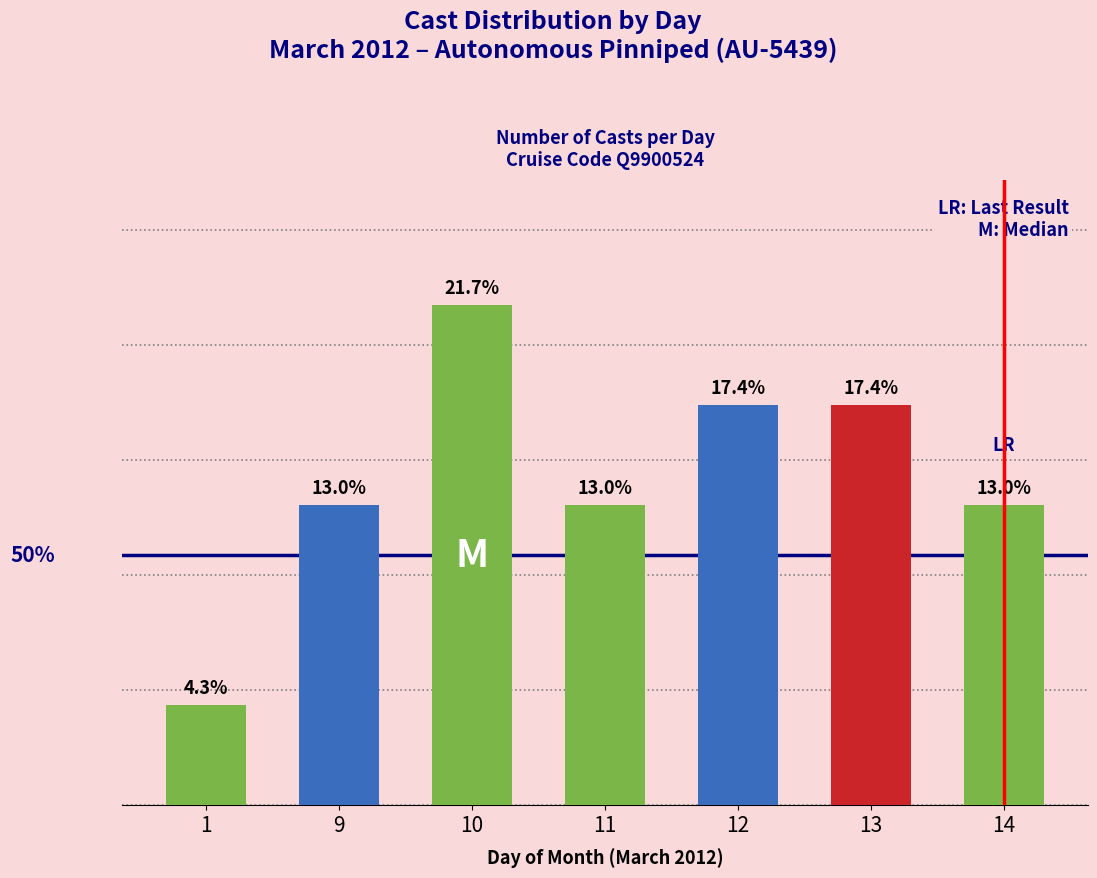

What is the value of the 6th bar from the left?

17.4